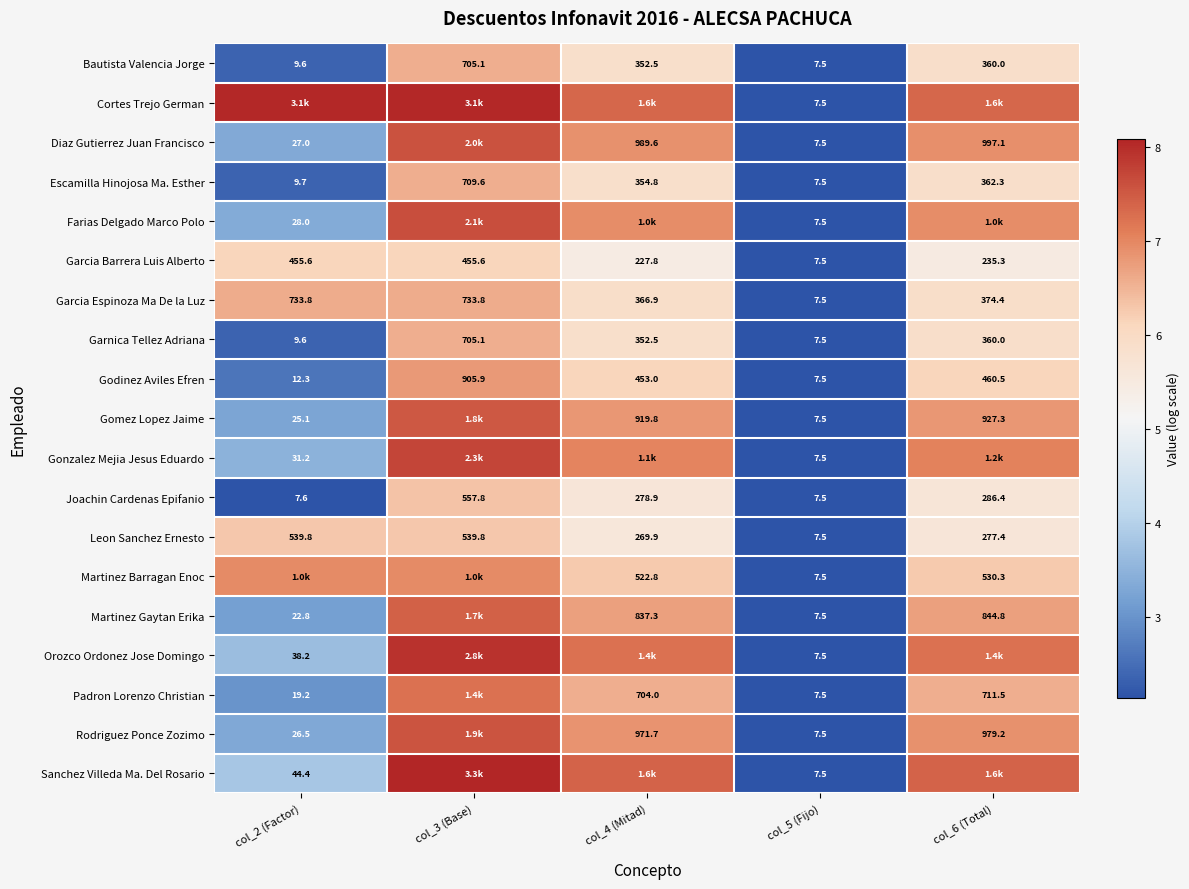

At how many categories does at least one series exceed 6?

4